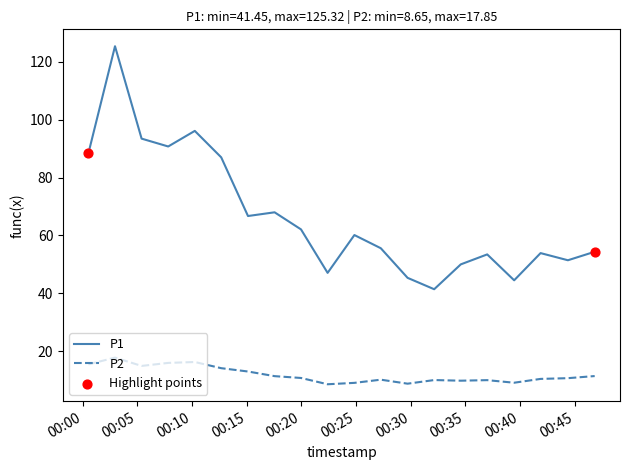

Which series has the largest total across all categories?

P1